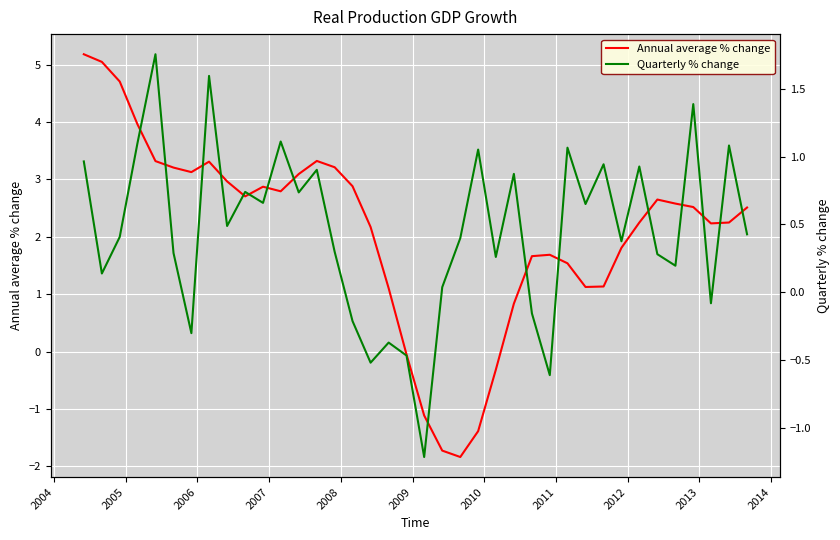

True or false: Annual average % change has a value of 0.7 at 16.

False